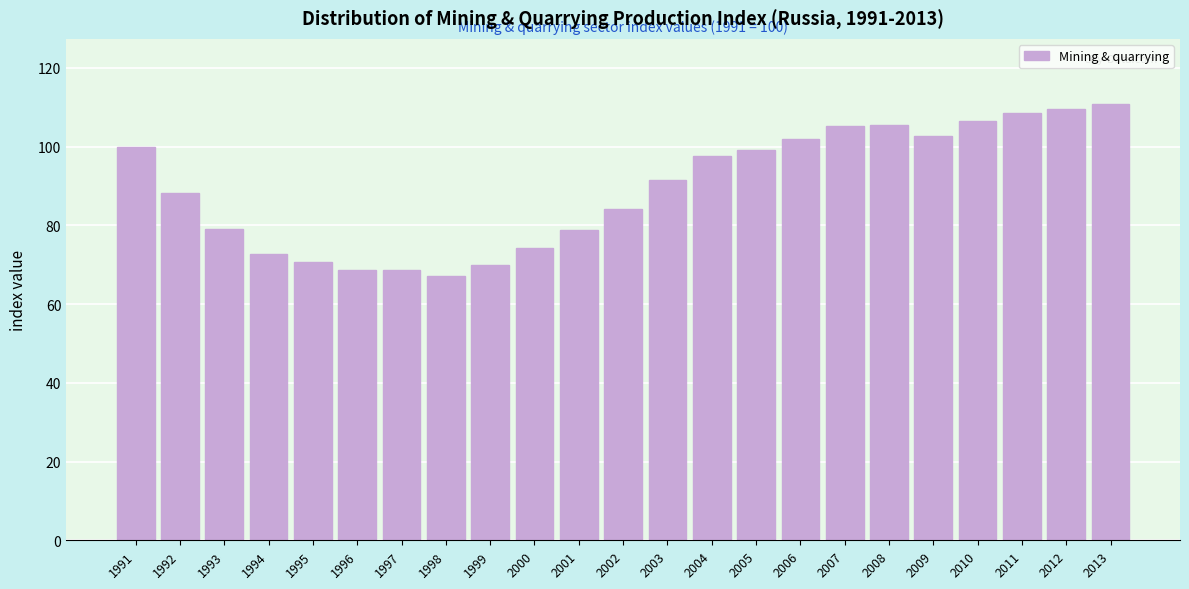

True or false: the data shows 33.3 at 2001.

False